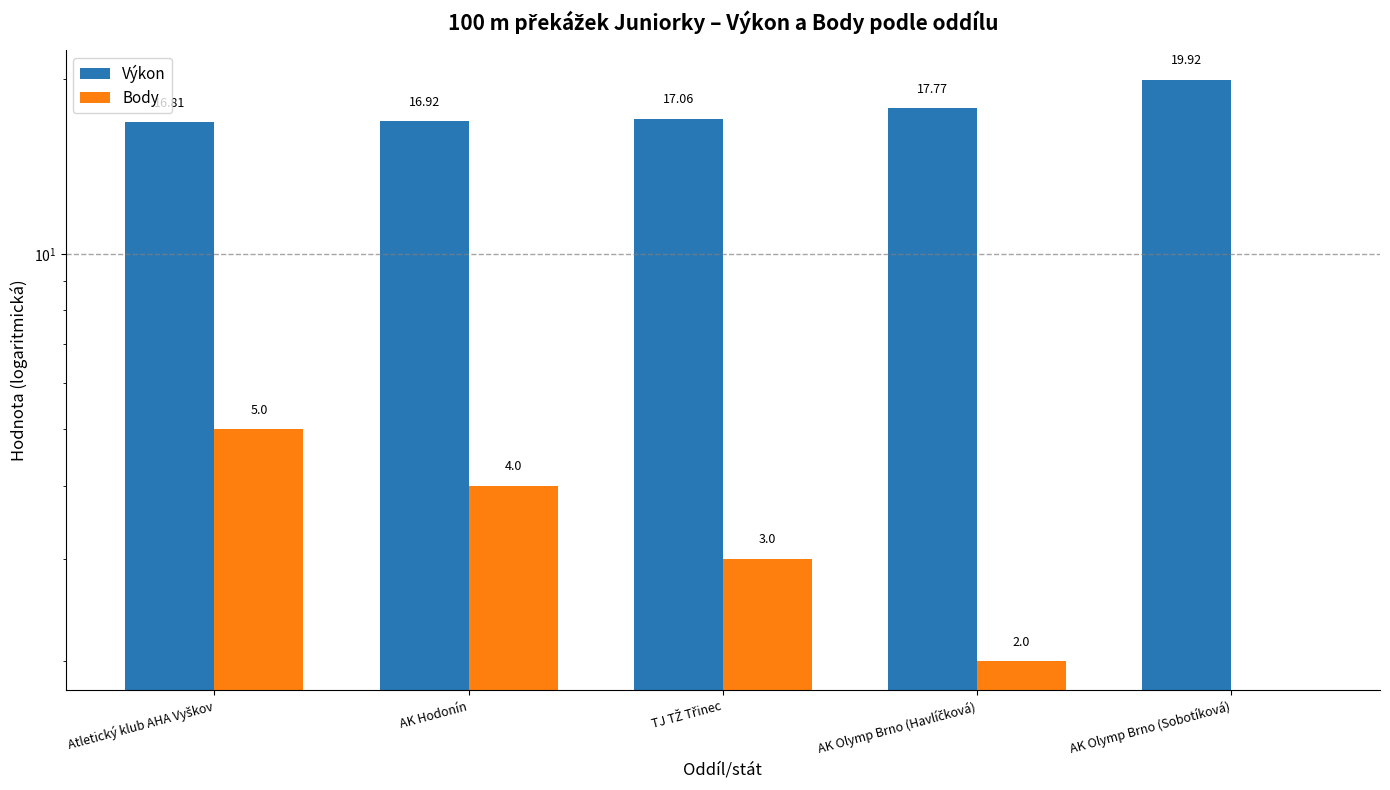

Which category has the lowest value in the Body series?

AK Olymp Brno (Sobotíková)